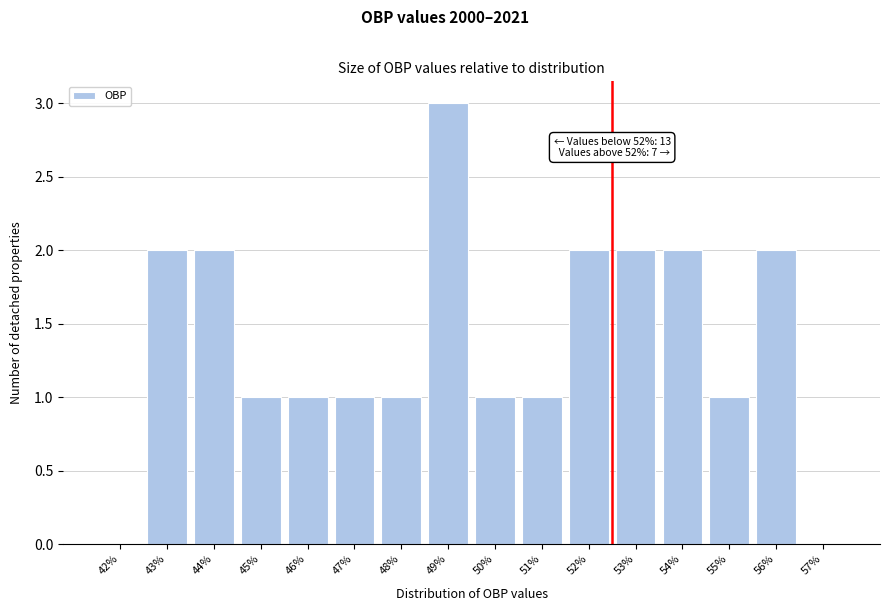

Reading left to right, extract all data points from this chart.

42%=0	43%=2	44%=2	45%=1	46%=1	47%=1	48%=1	49%=3	50%=1	51%=1	52%=2	53%=2	54%=2	55%=1	56%=2	57%=0